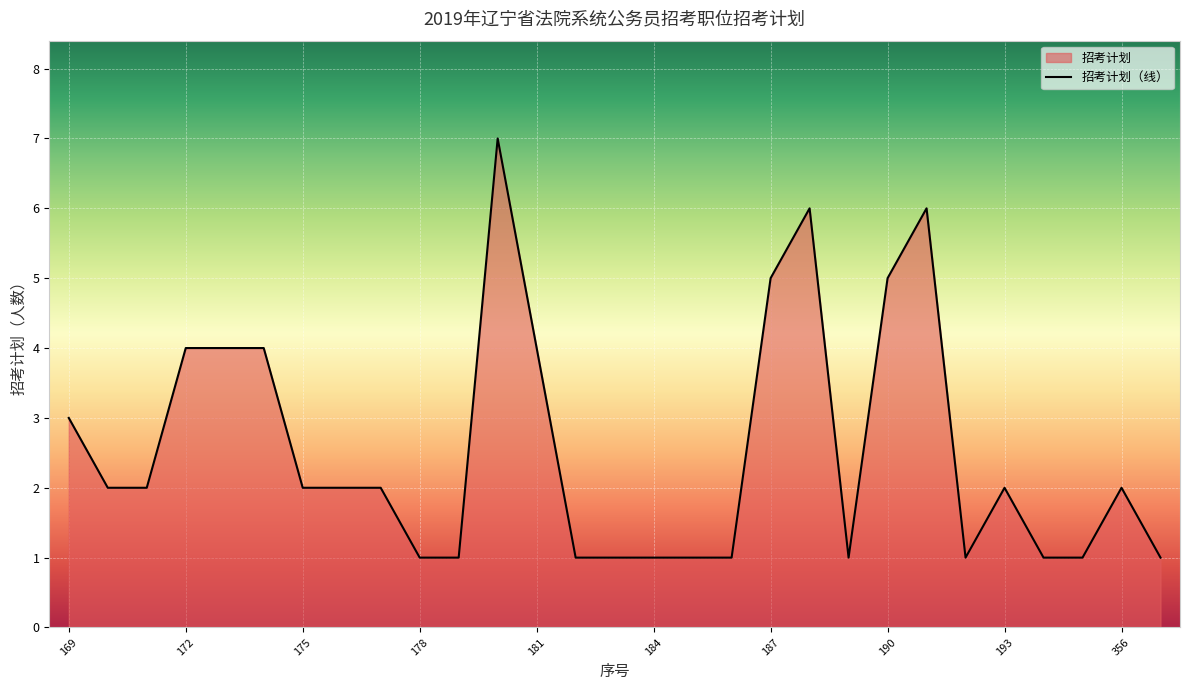

What is the average value?

3